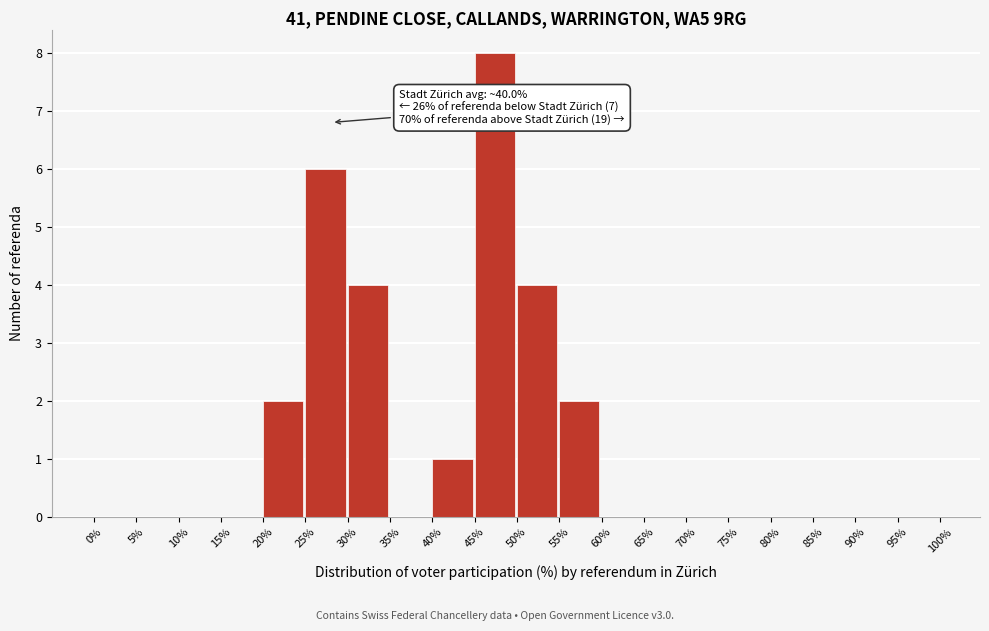

Which range on the x-axis has the tallest bar?

45% to 50%